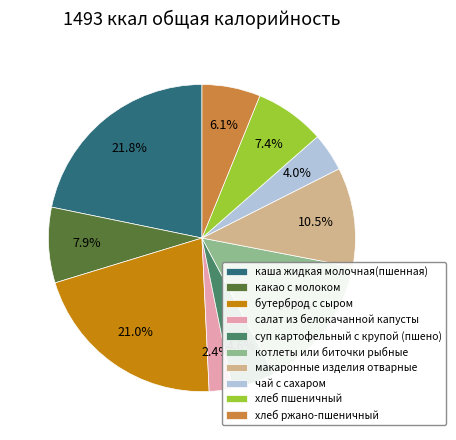

Does any single category account for the majority?

No